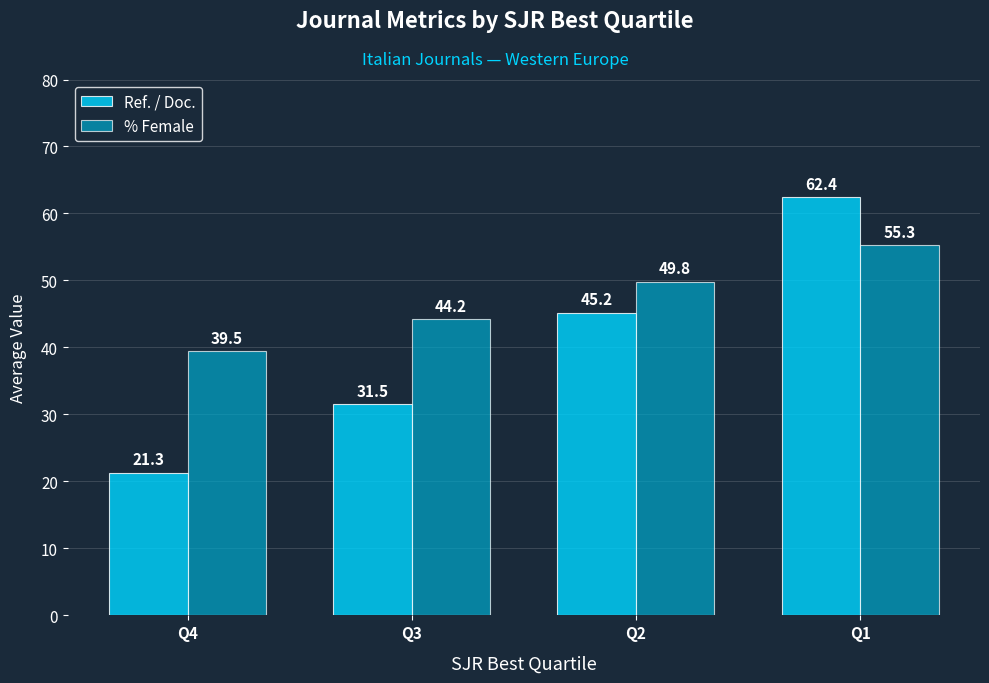

At which category is the sum across all series the highest?

Q1